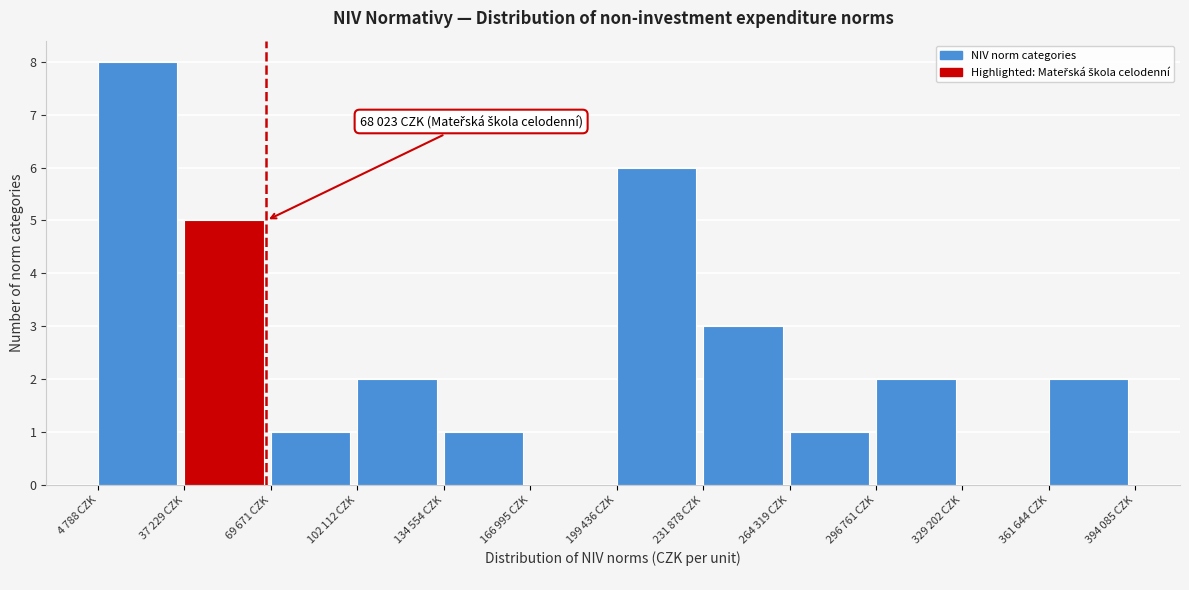

What is the sum of all values?

31